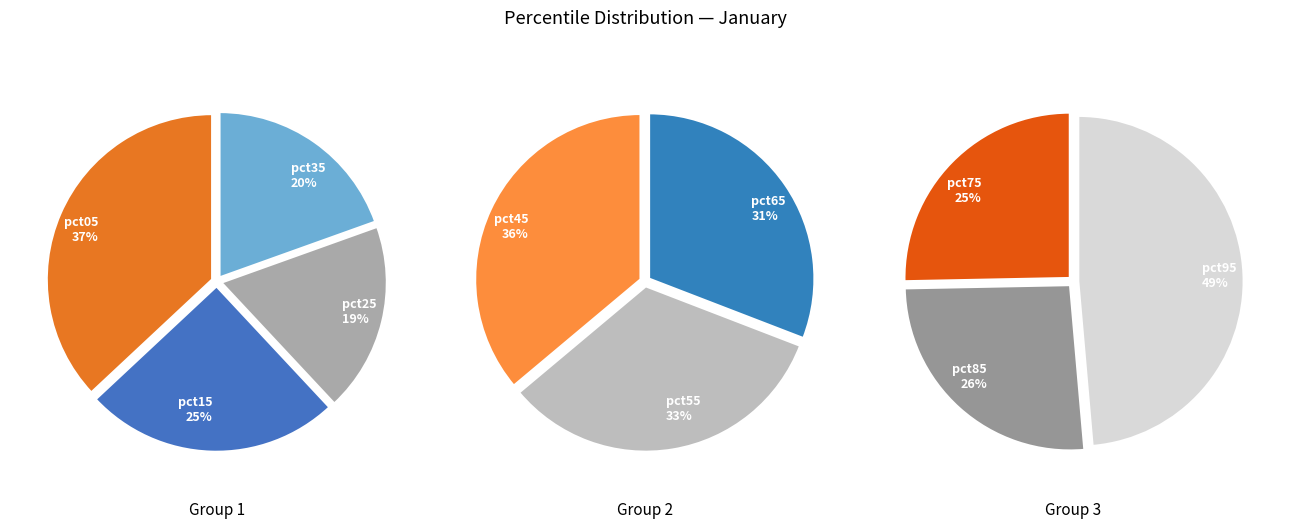

Which slice is the smallest?

pct75